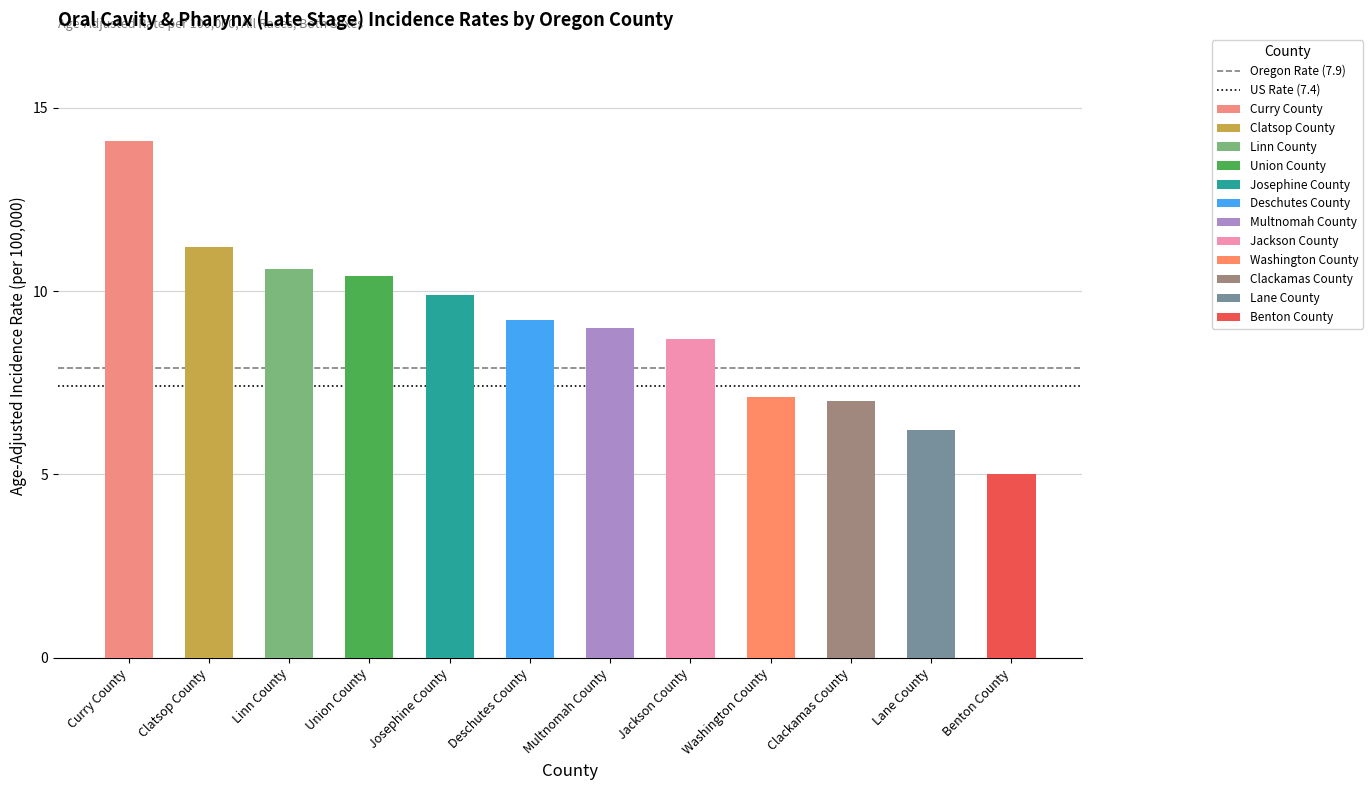

What value does the US Rate (7.4) series have at Clatsop County?

7.4